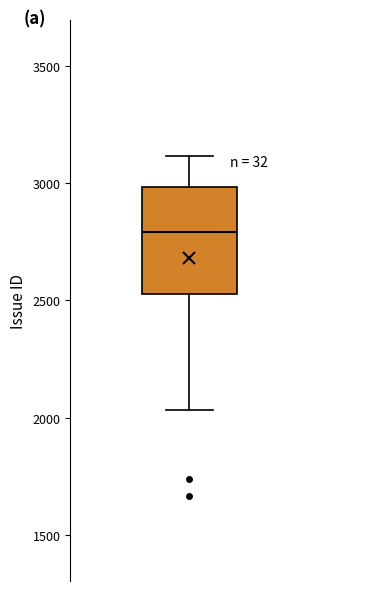

Read this box plot against the y-axis: the position of the median line, the range covered by the box, and the ends of both whiskers. The values are not printed on the chart, so give them approximately, as read against the axis.

median 2800, box 2550 to 3000, whiskers 2050 to 3100